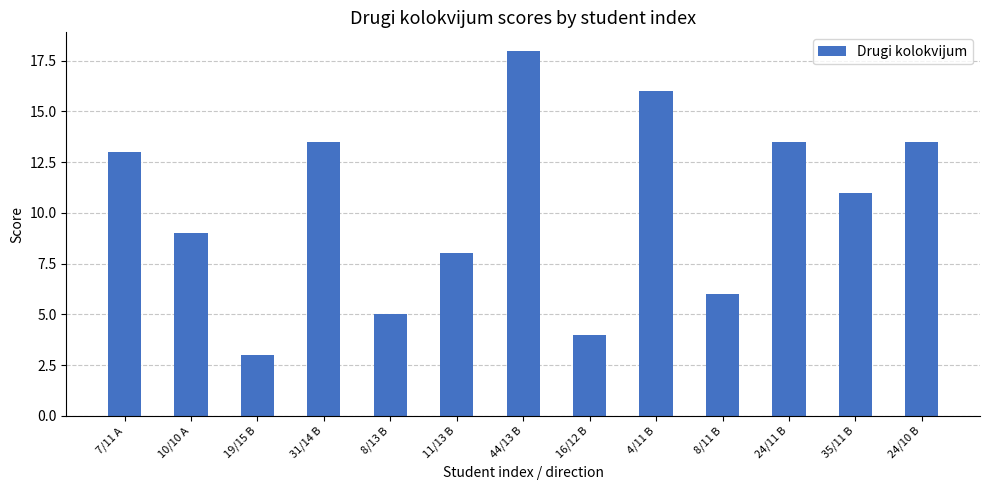

The value at 10/10 A is 9.0. True or false?

True